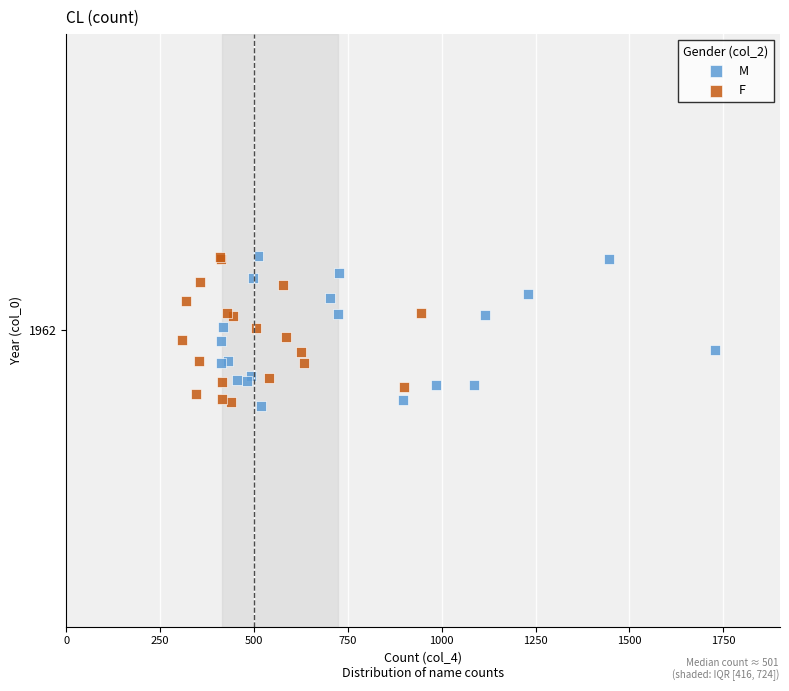

What are all the series names shown in the legend?

M, F